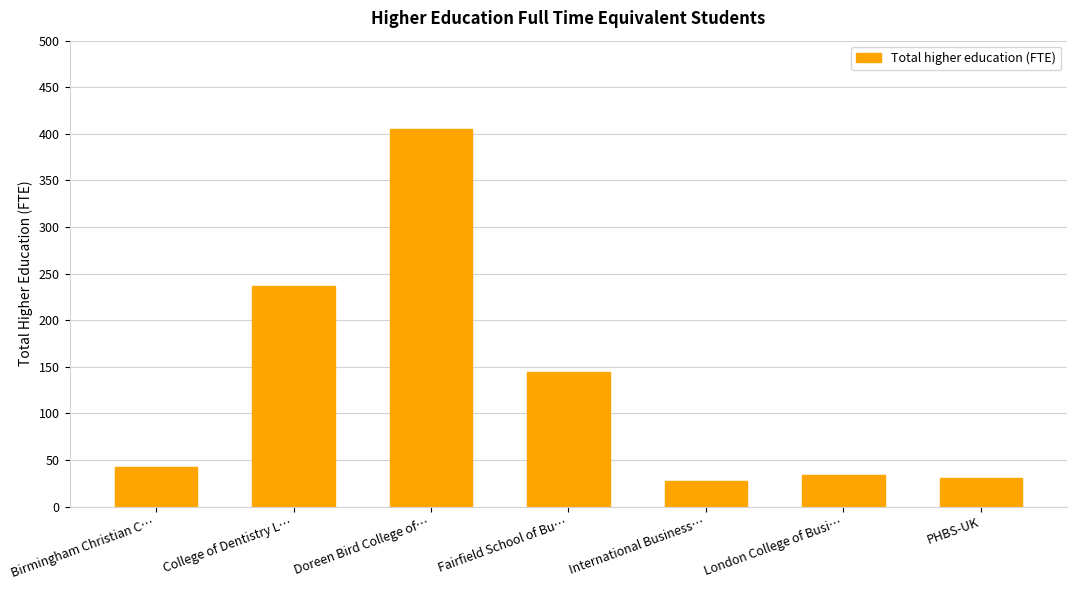

How many values are below 42?

3